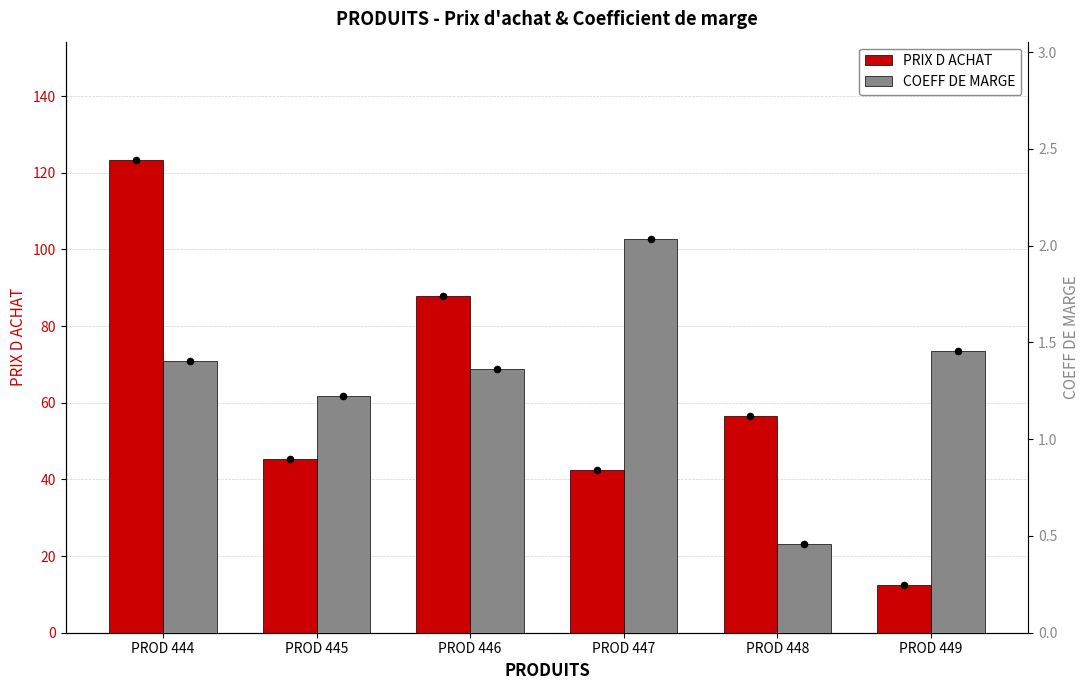

At which category is the sum across all series the highest?

PROD 444